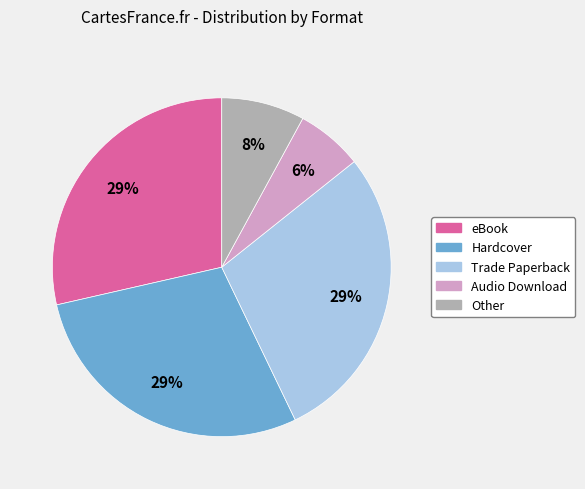

Is the sum of Audio Download and eBook greater than half?

No